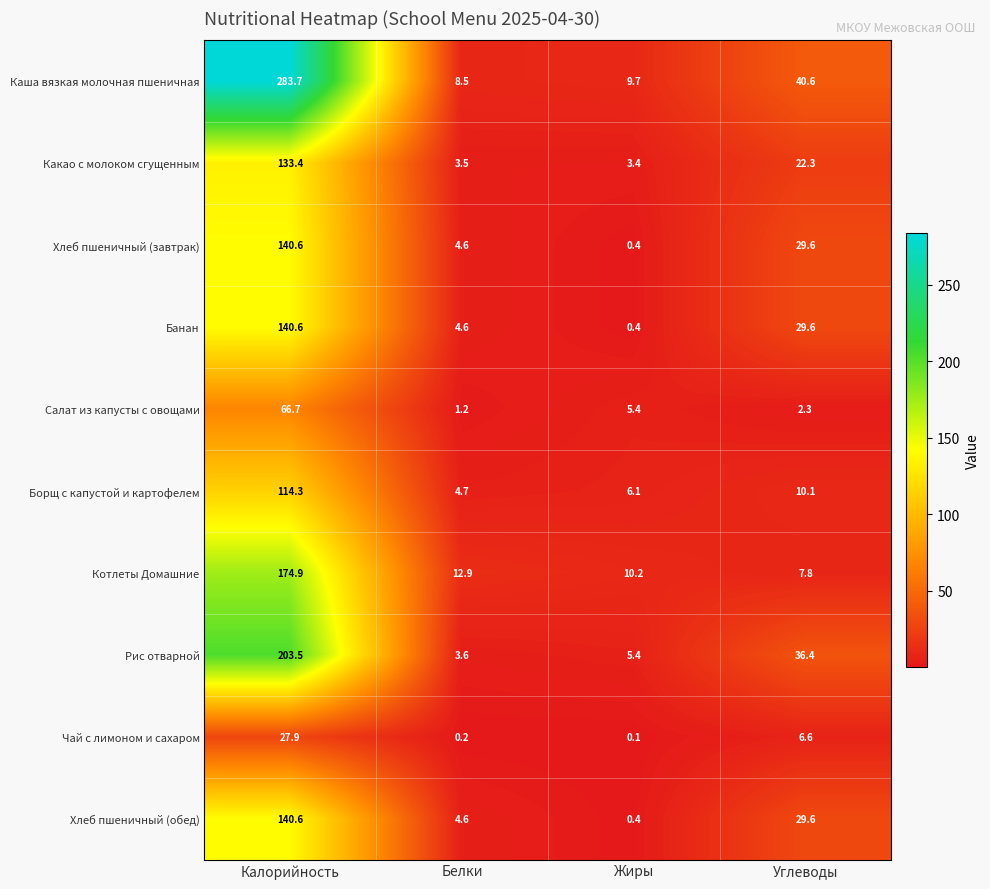

What is the maximum value shown in the chart?

283.7